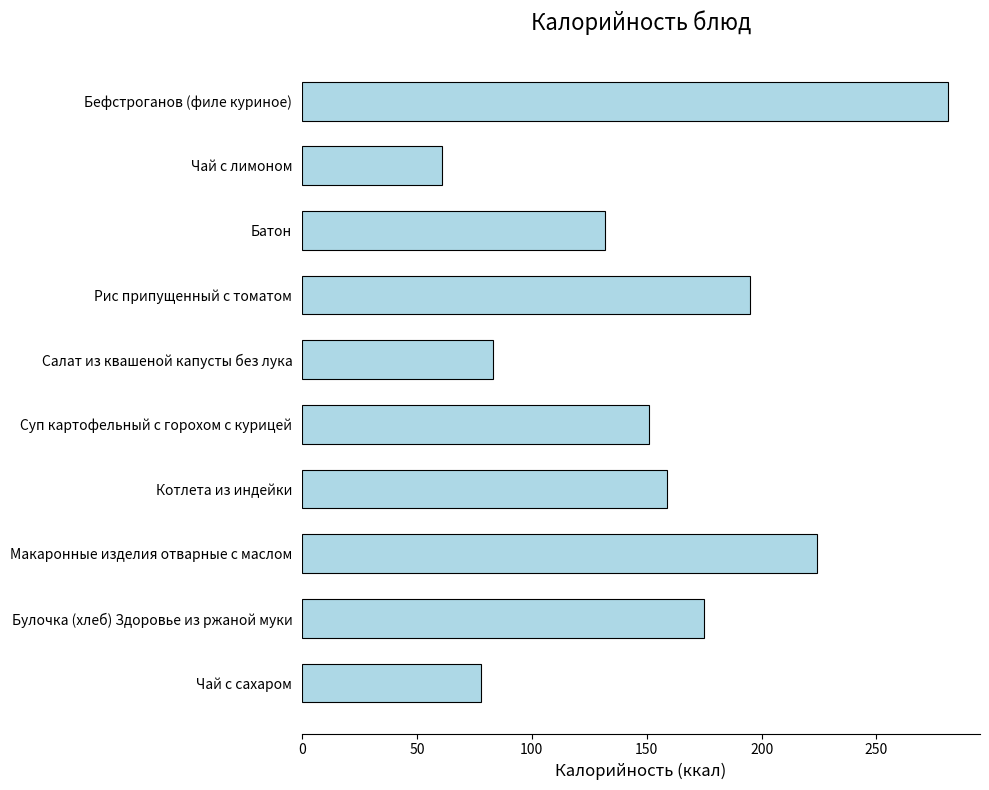

The chart shows a value of 277 at Котлета из индейки. True or false?

False